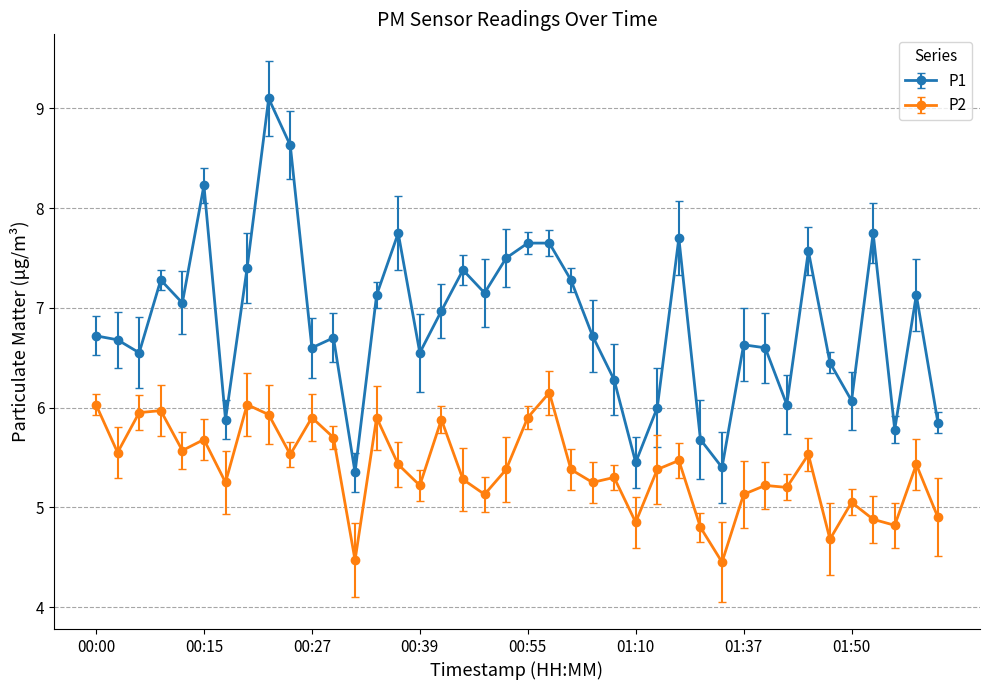

At which category is the sum across all series the highest?

00:22